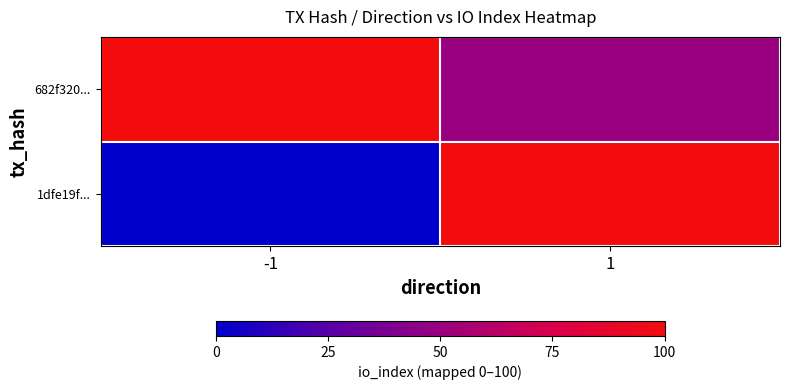

Which category has the lowest value across all series?

-1